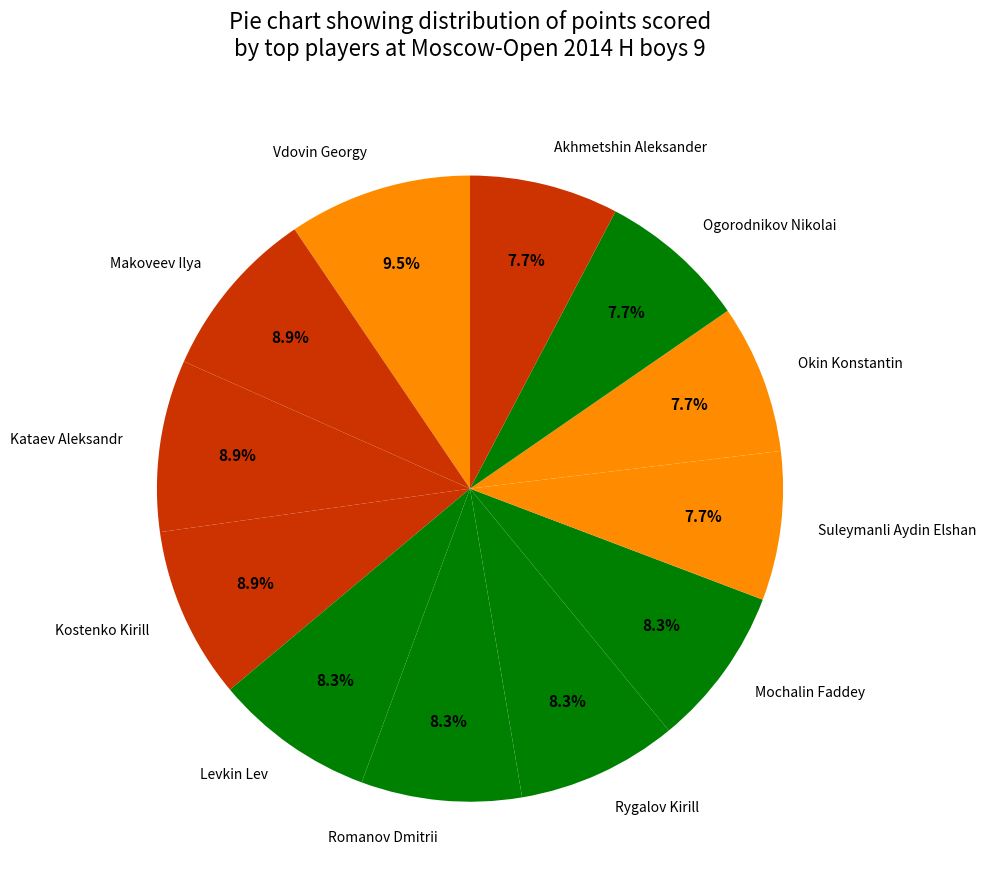

How many slices are in this pie chart?

12